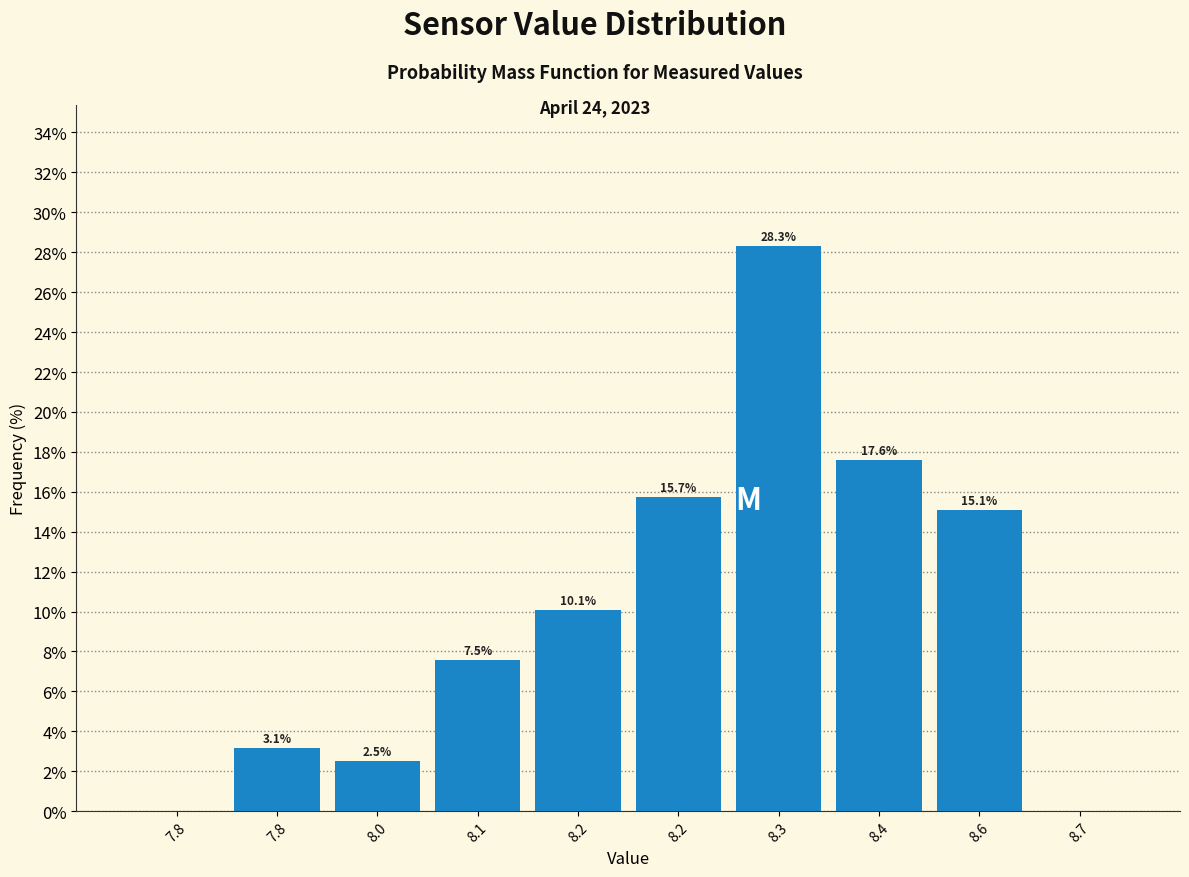

How many values exceed 10?

5